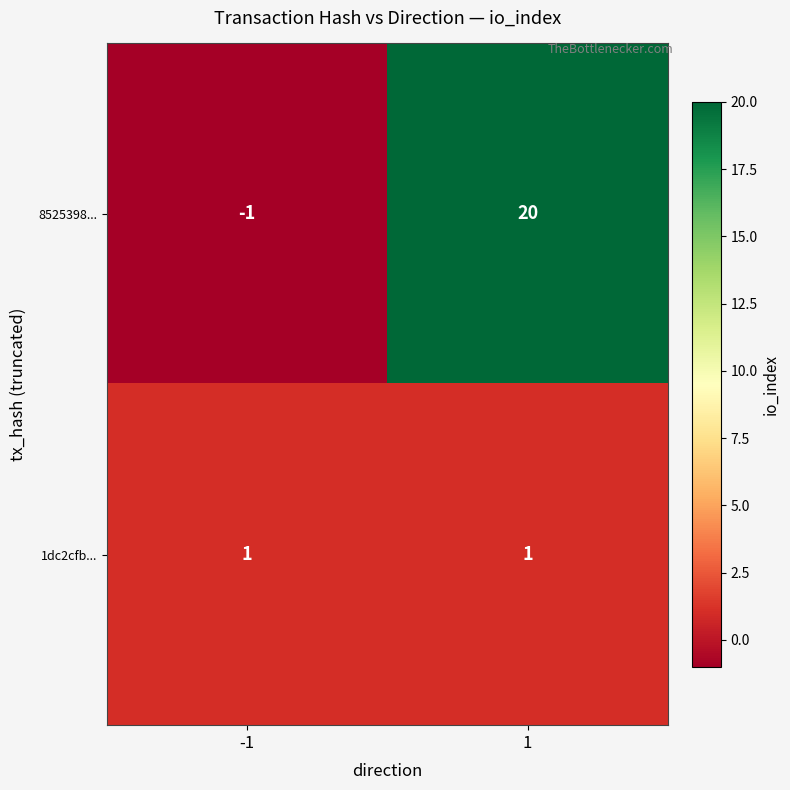

Which series has the largest range (max minus min)?

8525398...